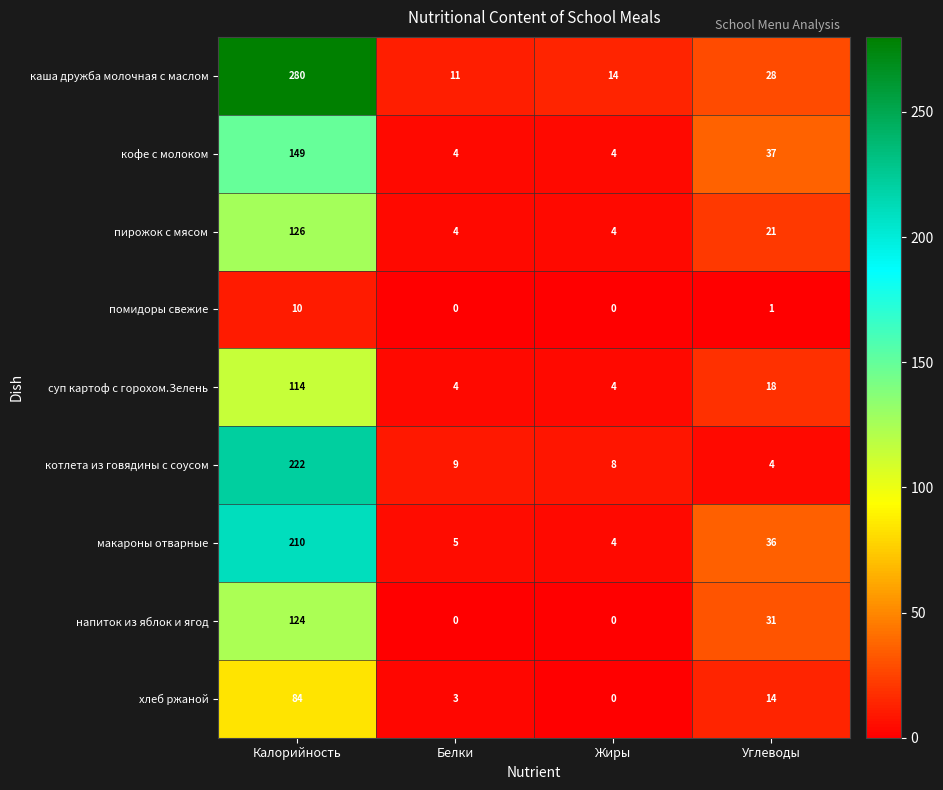

How many data points in пирожок с мясом are less than 21?

2